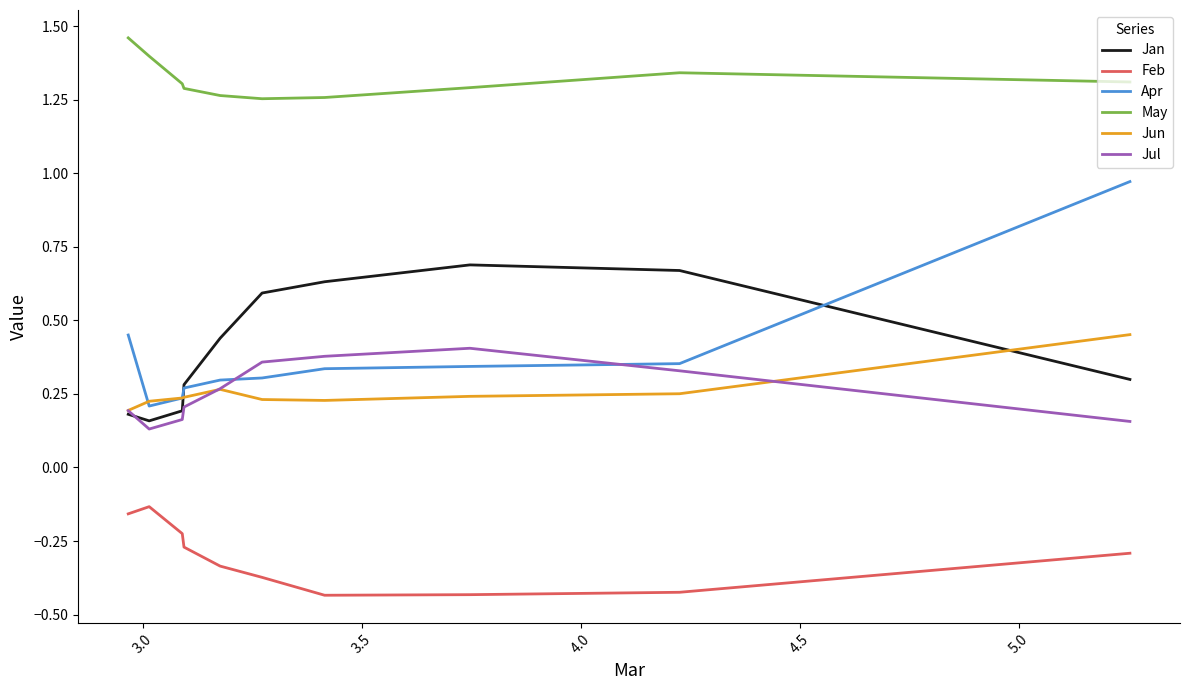

At how many categories does at least one series exceed 1?

10